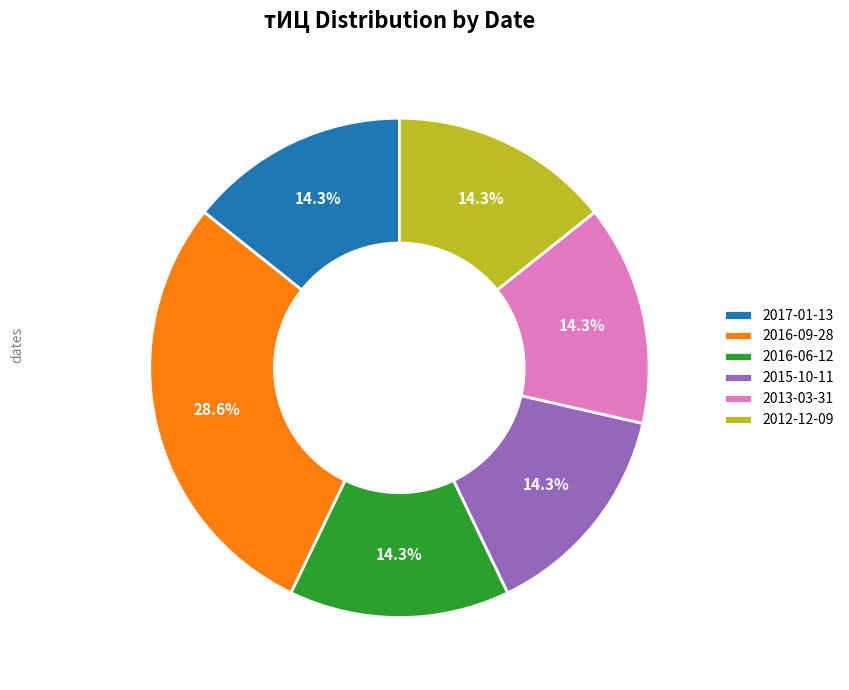

What is the largest slice in the pie chart?

2016-09-28